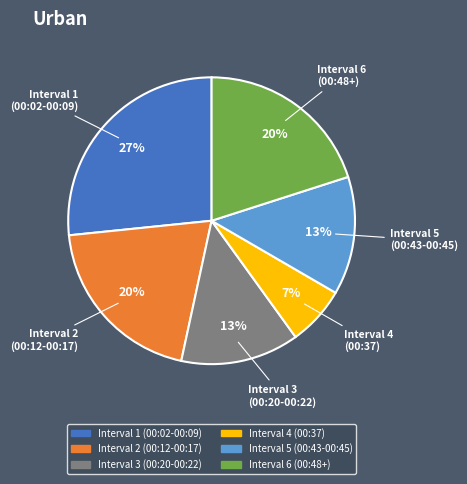

To the nearest percent, what is the difference between the largest and smallest slice percentages?

20%